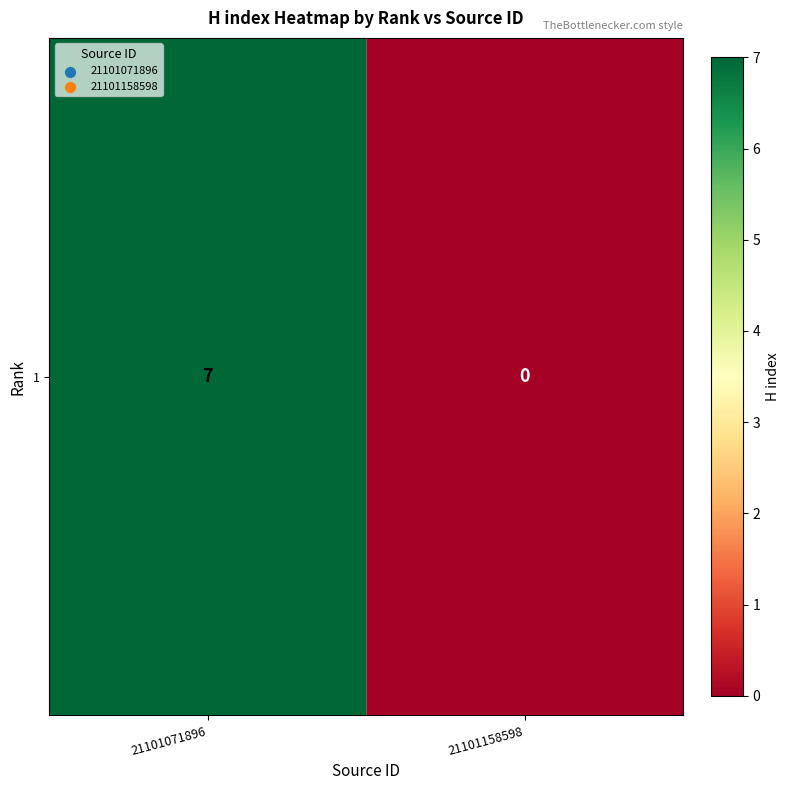

The value at 21101158598 is 4. True or false?

False